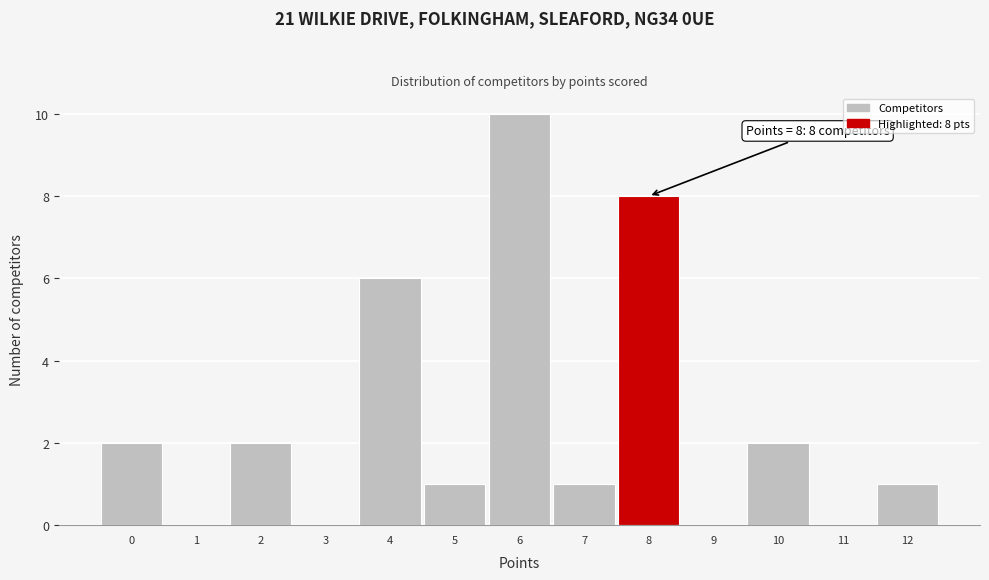

Reading left to right, what are all the values shown in this chart?

0=2	1=0	2=2	3=0	4=6	5=1	6=10	7=1	8=8	9=0	10=2	11=0	12=1